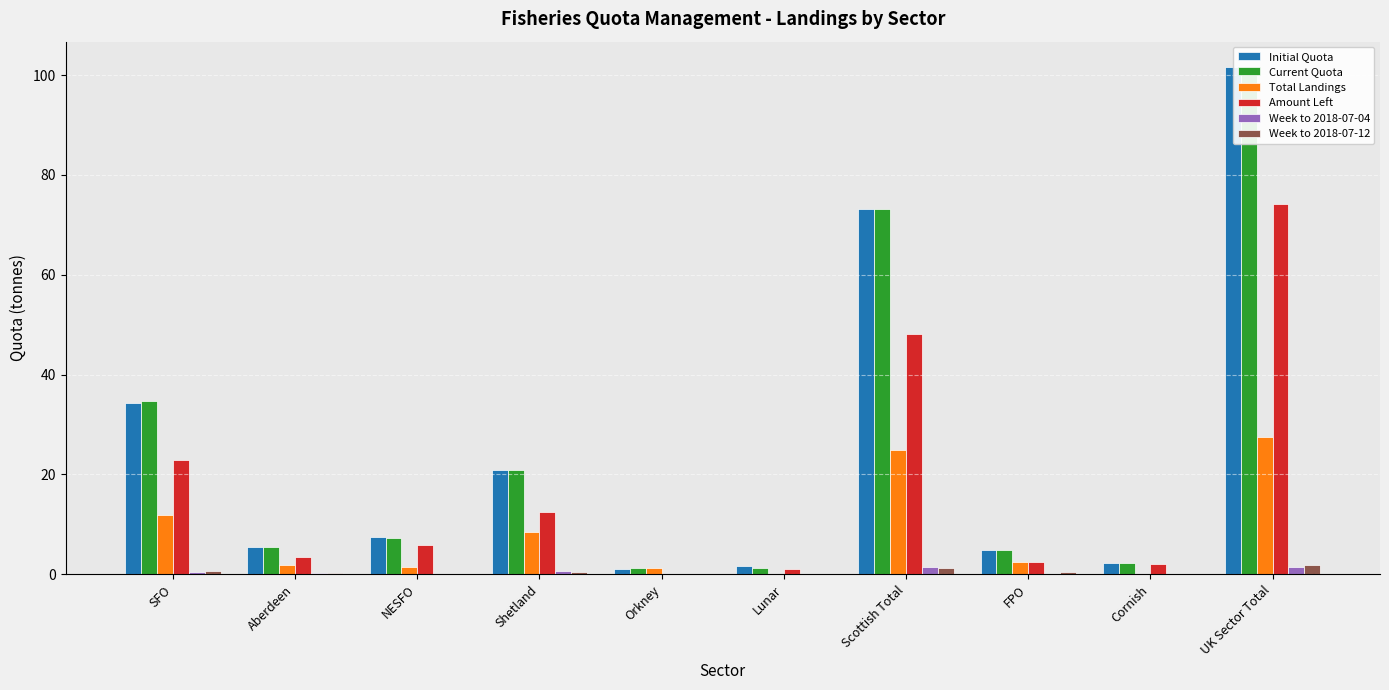

What is the difference between the Total Landings values at SFO and Lunar?

11.7